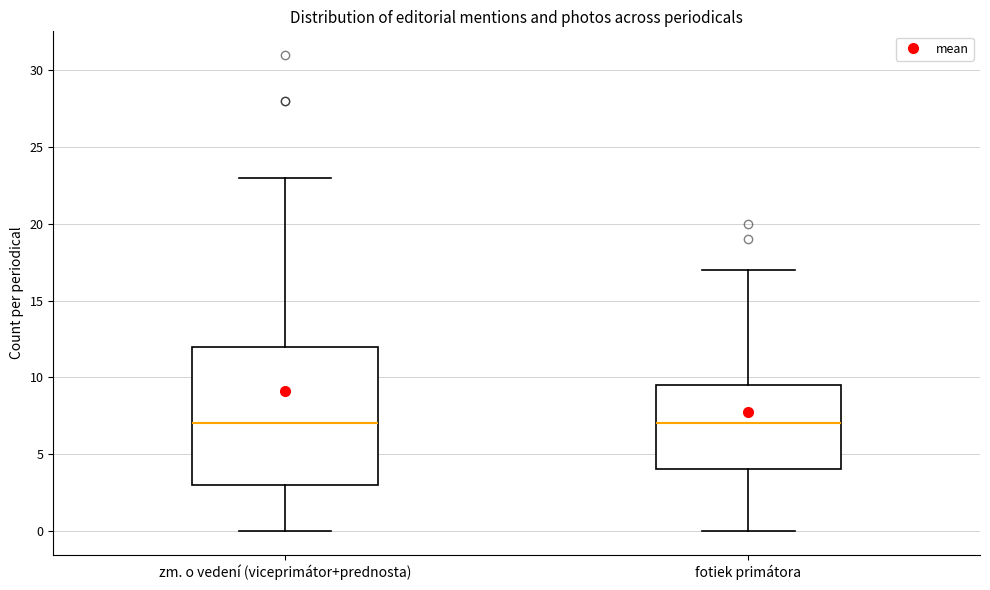

Comparing the boxes themselves (not the whiskers), which one is the tallest?

zm. o vedení (viceprimátor+prednosta)